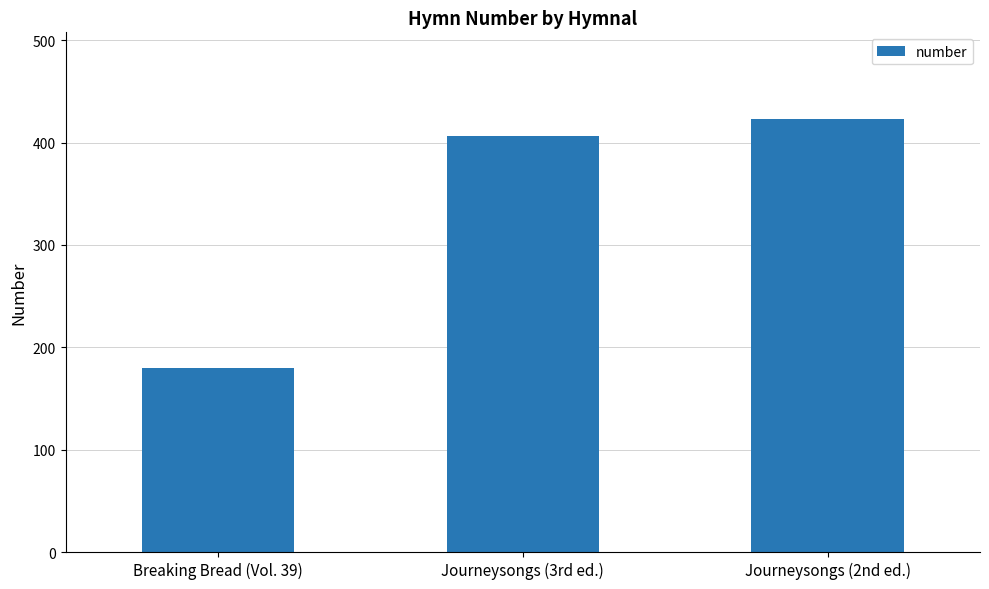

The chart shows a value of 180 at Breaking Bread (Vol. 39). True or false?

True